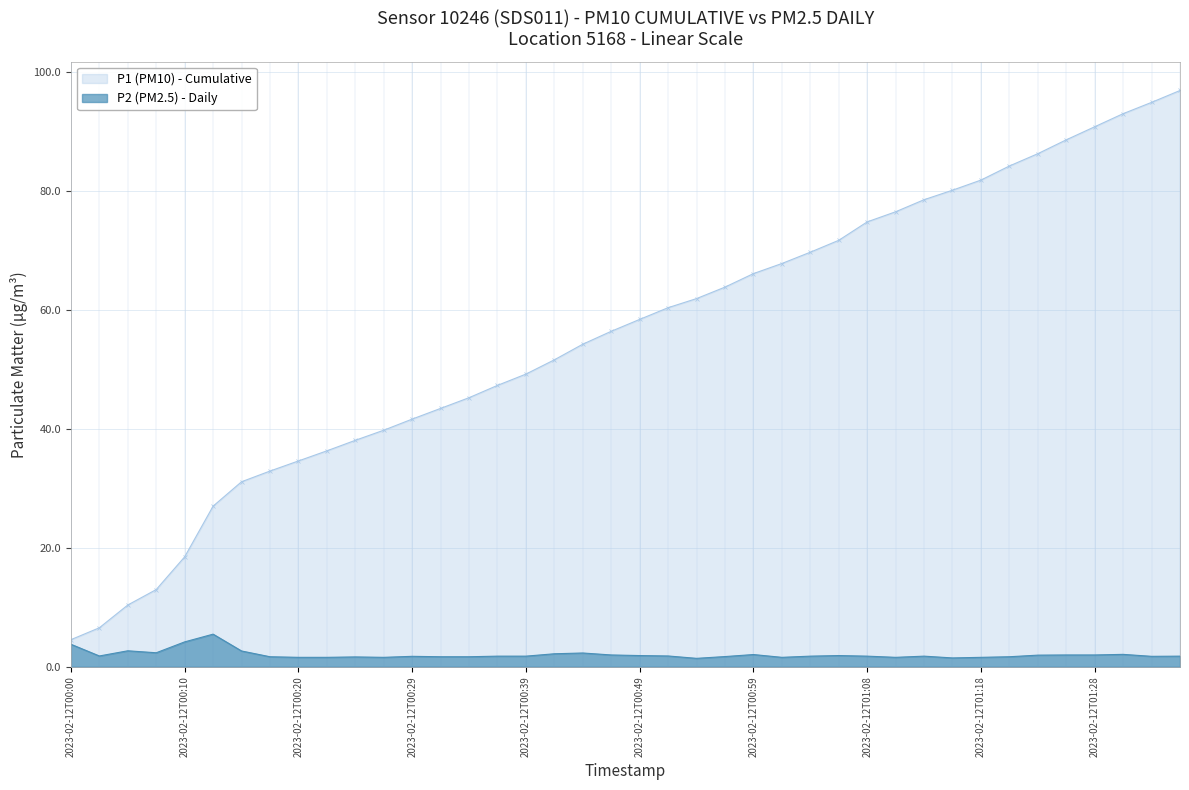

Rank the categories by value from highest to lowest.

2023-02-12T00:12, 2023-02-12T00:10, 2023-02-12T00:00, 2023-02-12T00:05, 2023-02-12T00:15, 2023-02-12T00:07, 2023-02-12T00:44, 2023-02-12T00:42, 2023-02-12T01:31, 2023-02-12T00:59, 2023-02-12T00:46, 2023-02-12T01:26, 2023-02-12T01:28, 2023-02-12T01:23, 2023-02-12T00:49, 2023-02-12T01:06, 2023-02-12T00:03, 2023-02-12T00:51, 2023-02-12T00:37, 2023-02-12T00:39, 2023-02-12T01:03, 2023-02-12T01:08, 2023-02-12T01:13, 2023-02-12T01:36, 2023-02-12T00:29, 2023-02-12T01:33, 2023-02-12T00:56, 2023-02-12T00:17, 2023-02-12T00:32, 2023-02-12T00:34, 2023-02-12T01:21, 2023-02-12T00:24, 2023-02-12T00:20, 2023-02-12T00:22, 2023-02-12T00:27, 2023-02-12T01:01, 2023-02-12T01:11, 2023-02-12T01:18, 2023-02-12T01:16, 2023-02-12T00:54